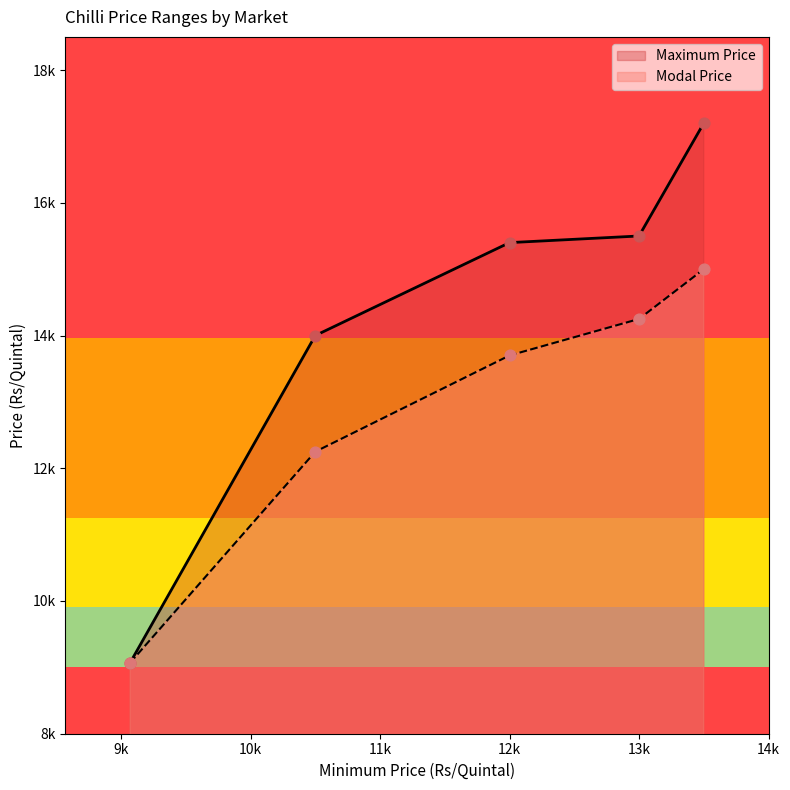

Which series contains the lowest Y value?

Maximum Price